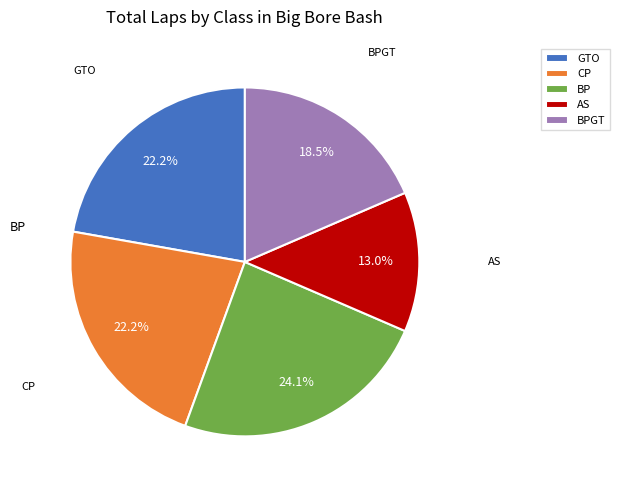

To the nearest percent, what is the difference between the largest and smallest slice percentages?

11%